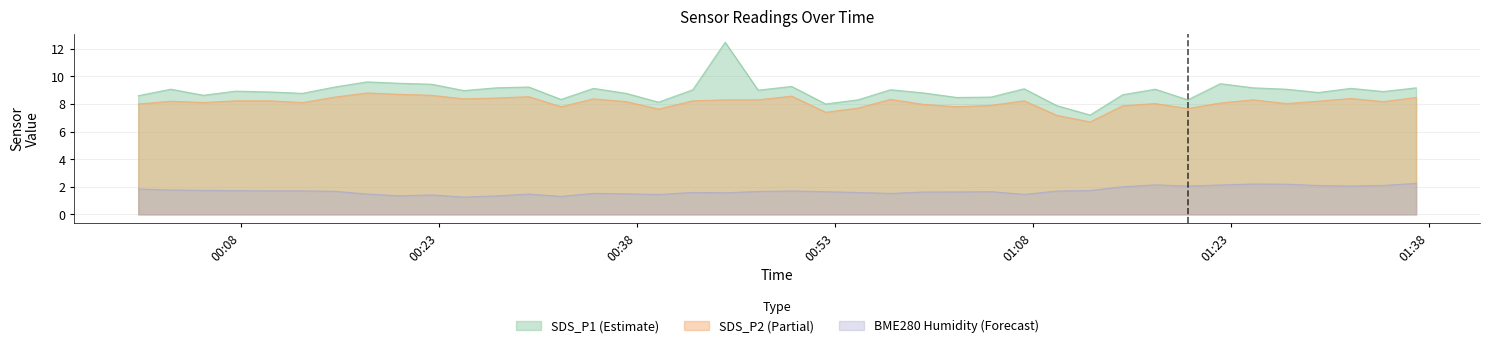

What is the label of the 24th point from the left?

2023/07/08 00:57:13